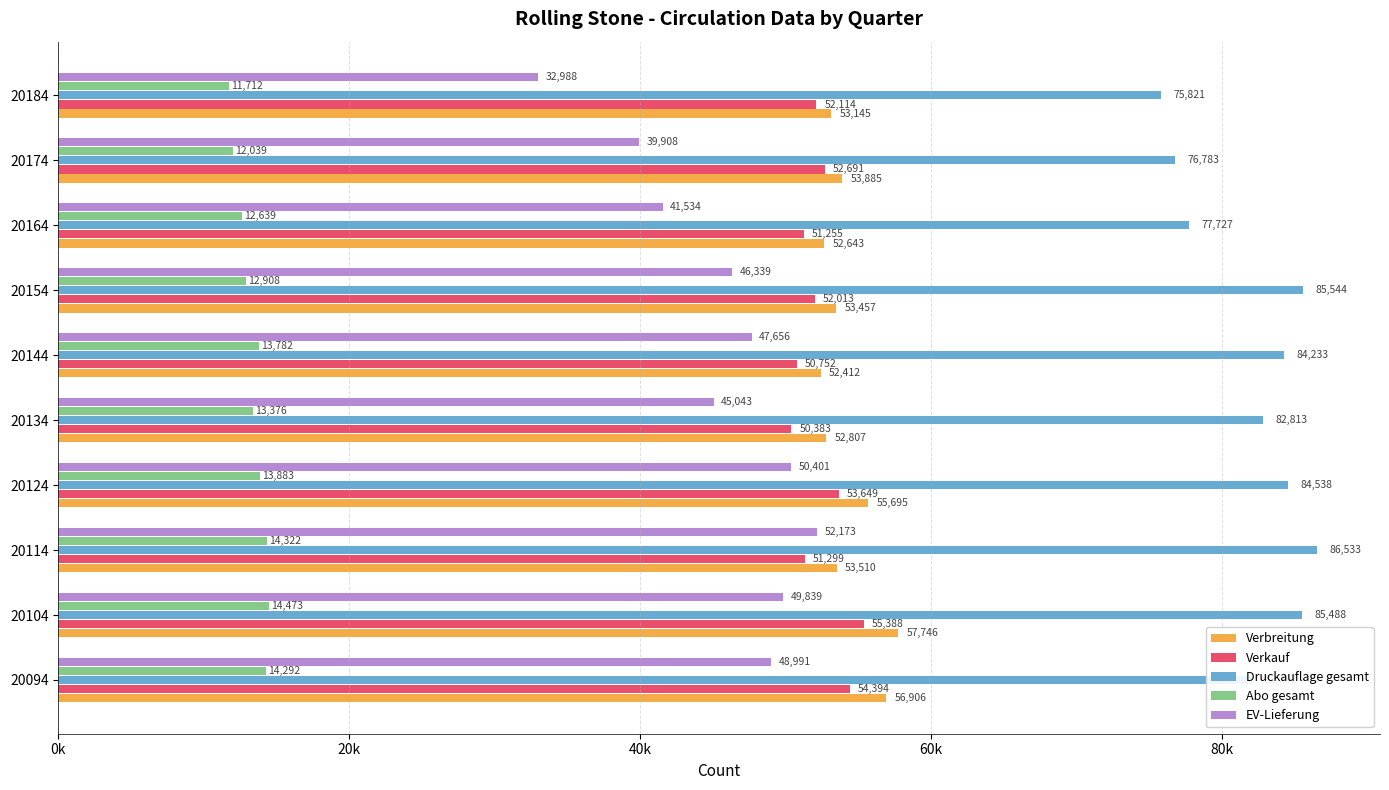

What are all the series names shown in the legend?

Verbreitung, Verkauf, Druckauflage gesamt, Abo gesamt, EV-Lieferung